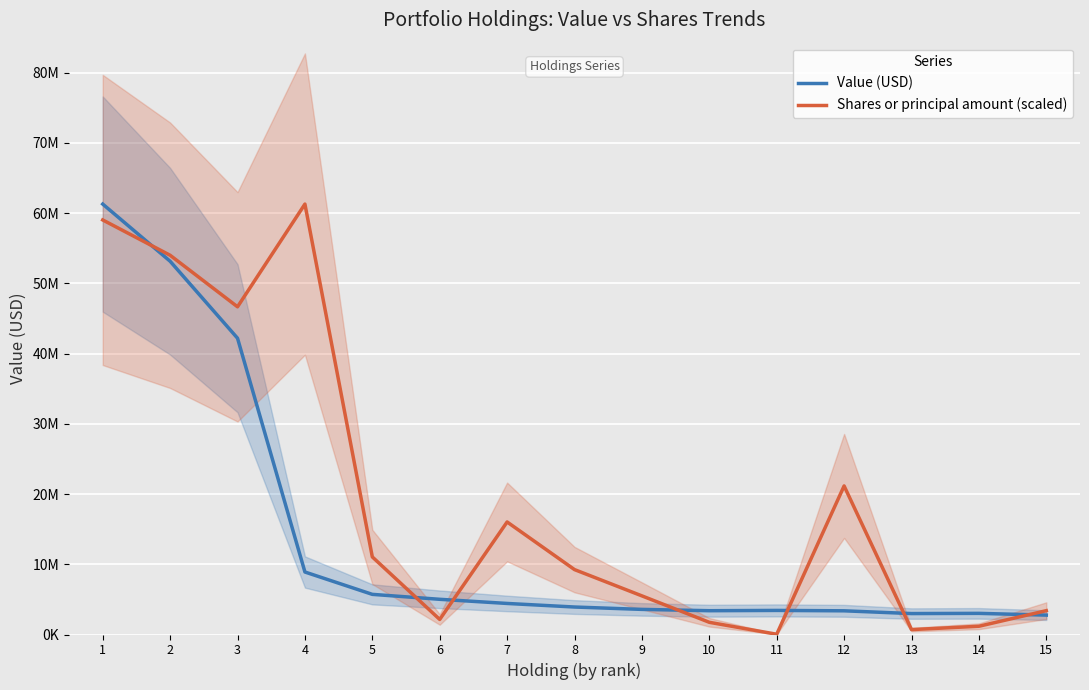

Reading right to left, list all the values displayed in this chart.

Value (USD): 15=2760000.0	14=3010000.0	13=2981000.0	12=3373000.0	11=3428000.0	10=3388000.0	9=3575000.0	8=3912000.0	7=4421000.0	6=5011000.0	5=5715000.0	4=8897000.0	3=42179000.0	2=53138000.0	1=61276000.0
Shares or principal amount (scaled): 15=3393747.7	14=1174075.7	13=697151.8	12=21150913.5	11=37571.7	10=1736810.2	9=5499969.0	8=9239954.2	7=16020565.8	6=2143582.8	5=11045024.0	4=61276000.0	3=46651156.6	2=53988722.4	1=59016444.2